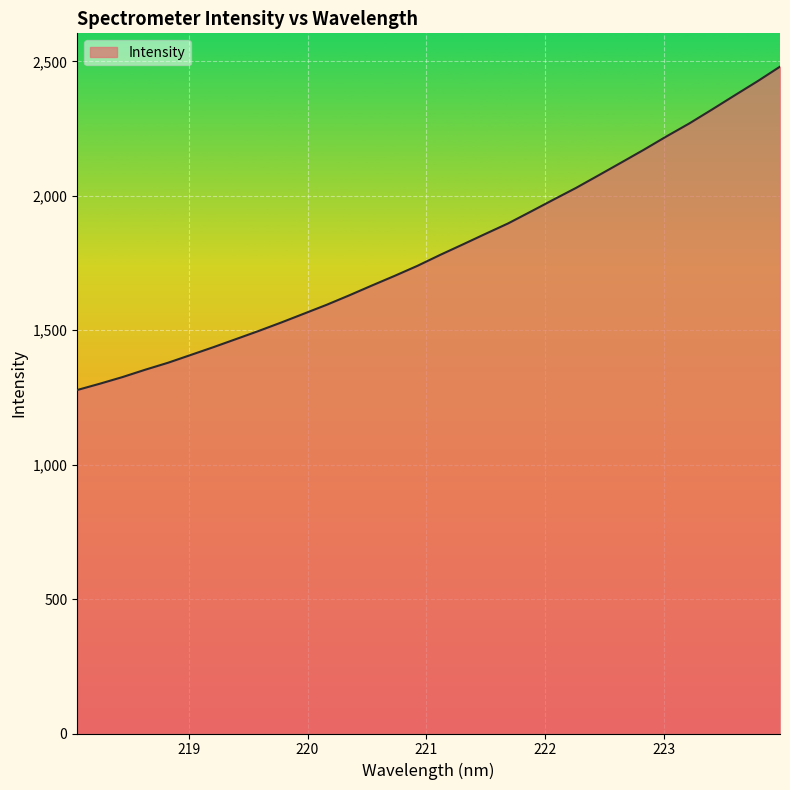

True or false: there are more than 2 points higher than both neighbors.

False